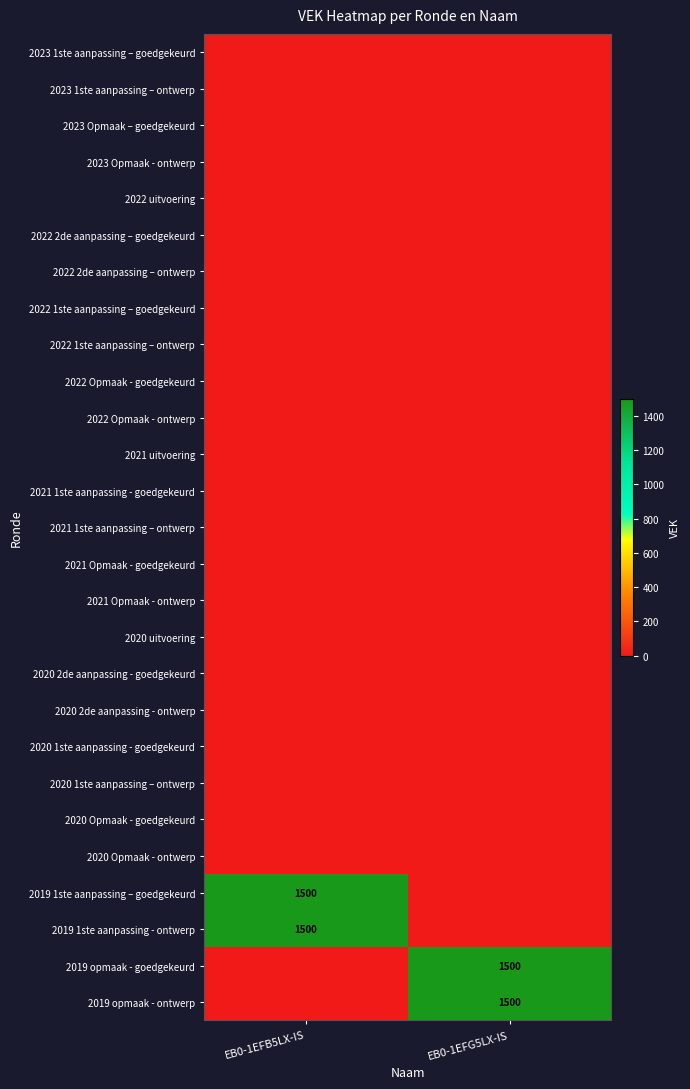

What is the difference between the highest and lowest values at EB0-1EFG5LX-IS?

1500